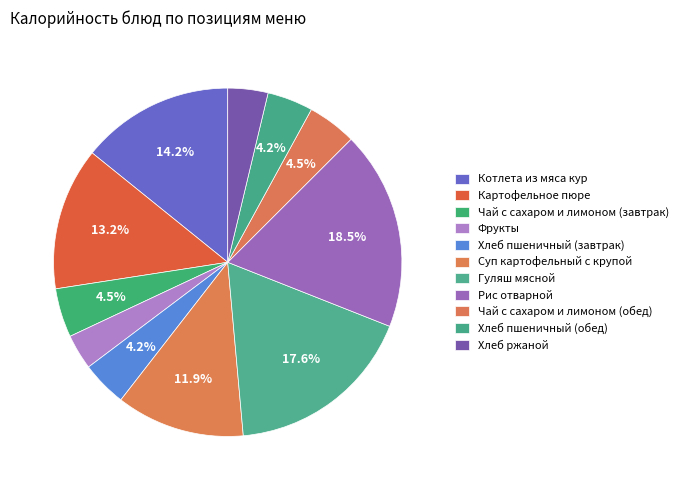

Which slice is the largest?

Рис отварной